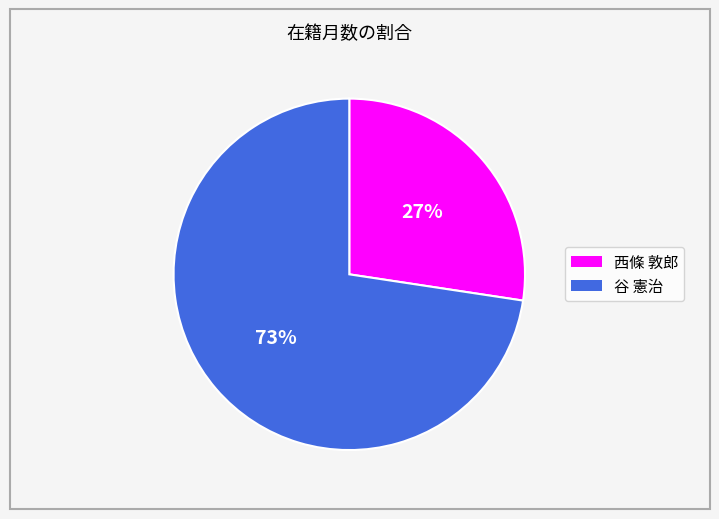

To the nearest percent, what is the average slice percentage?

50%